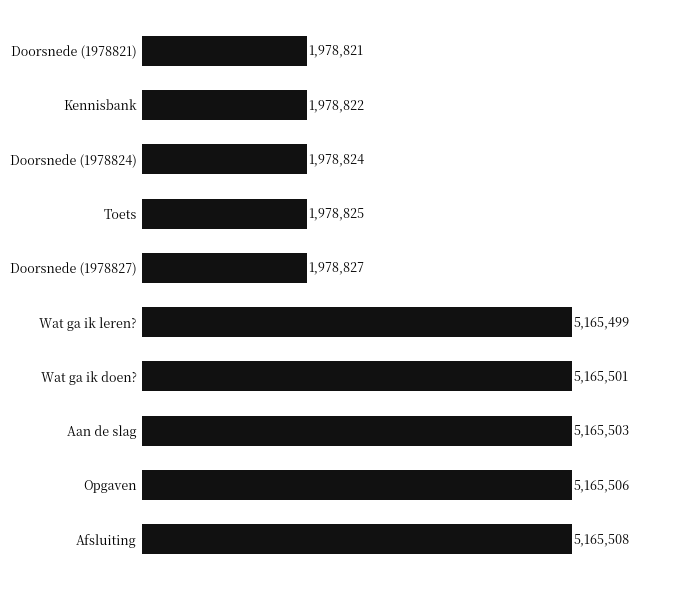

How many data points are above 5165499?

4